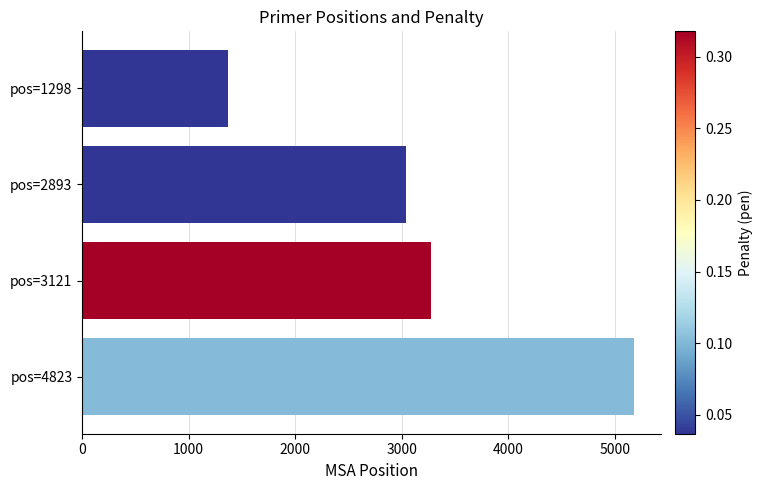

Are the bars grouped side by side (vs. stacked)?

No